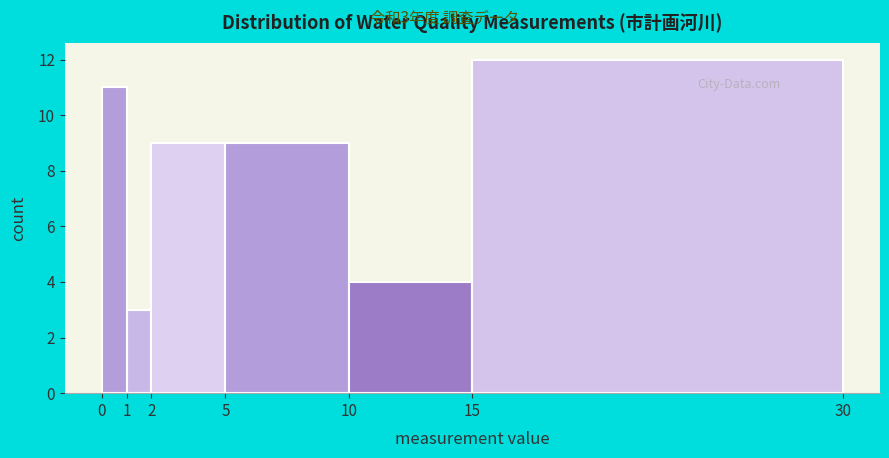

Which range on the x-axis has the tallest bar?

15 to 30